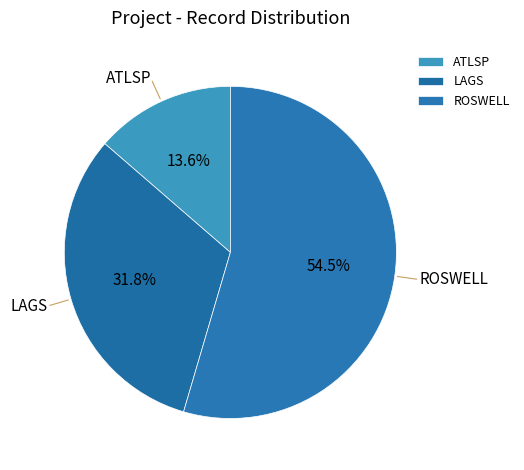

Combined, do LAGS and ROSWELL account for over 50%?

Yes